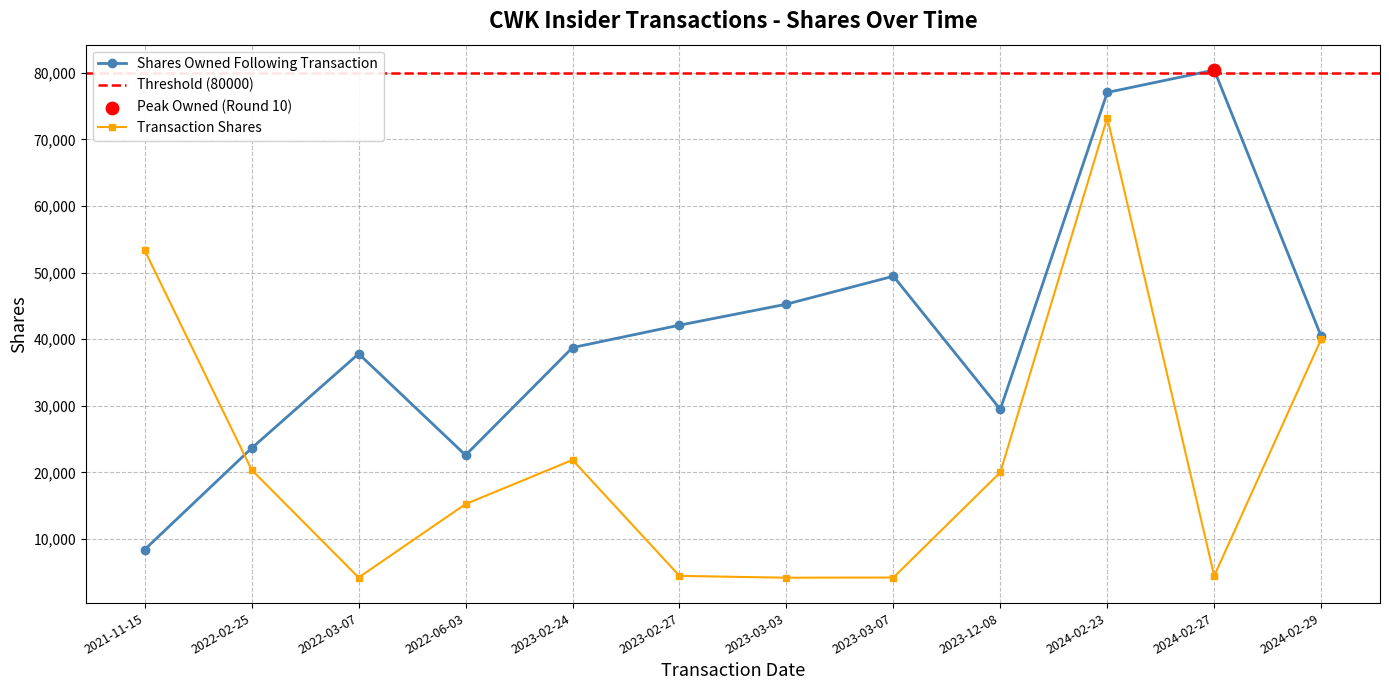

At how many categories does at least one series exceed 45032?

5